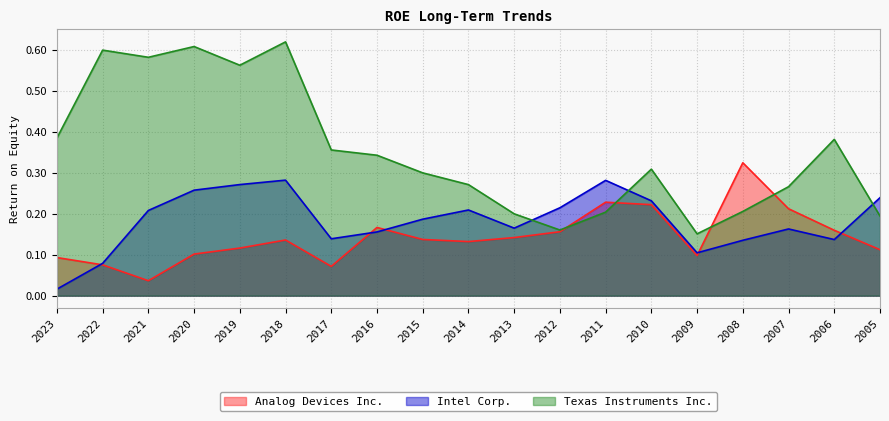

Does the chart display data point markers on the line(s)?

No